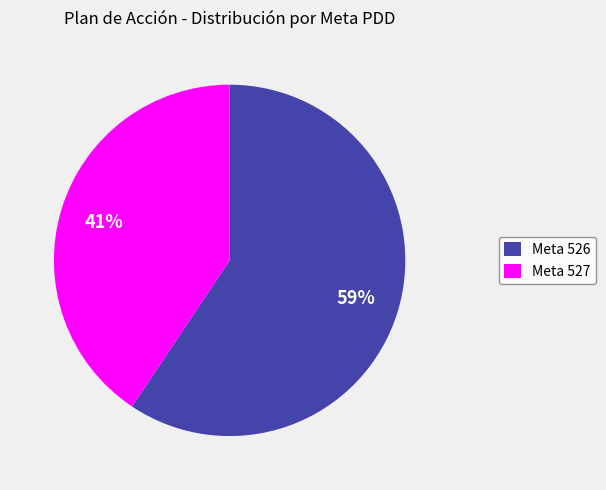

What is the smallest slice in the pie chart?

Meta 527